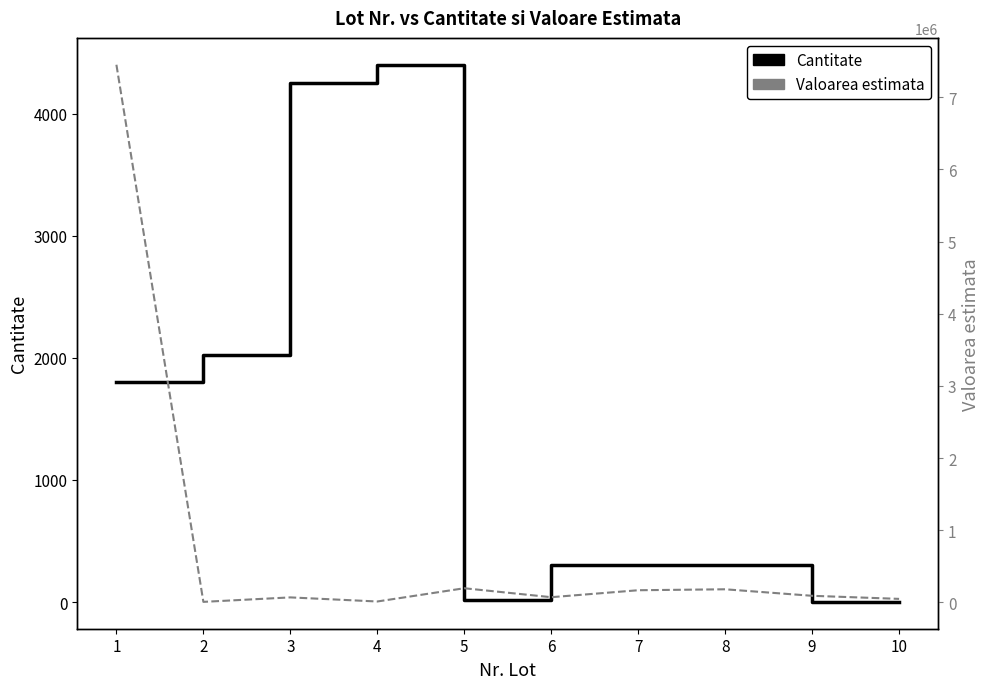

What is the difference between the maximum and second lowest values in the Valoarea estimata series?

7439856.0